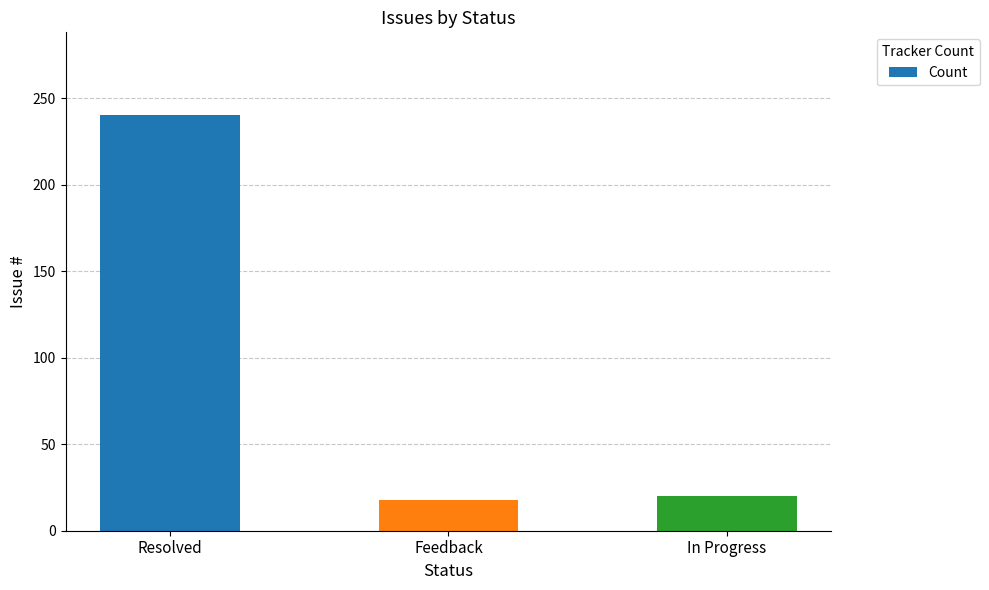

What is the average value?

93